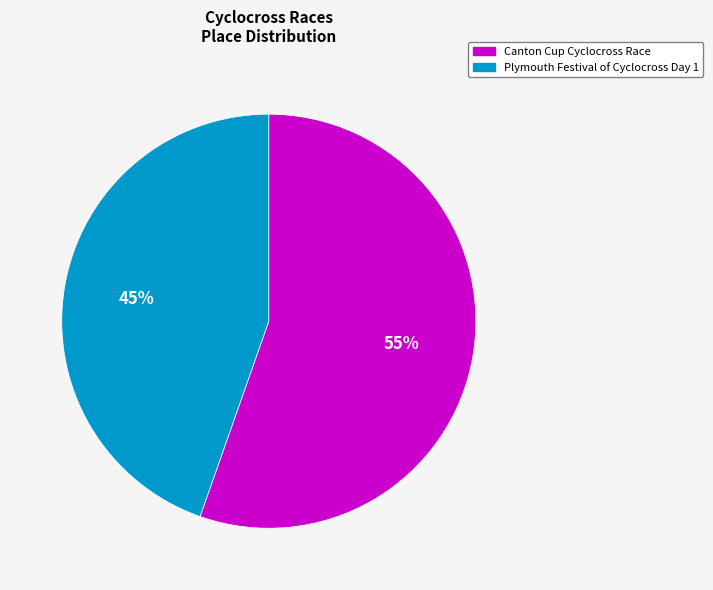

How many segments does this pie chart have?

2